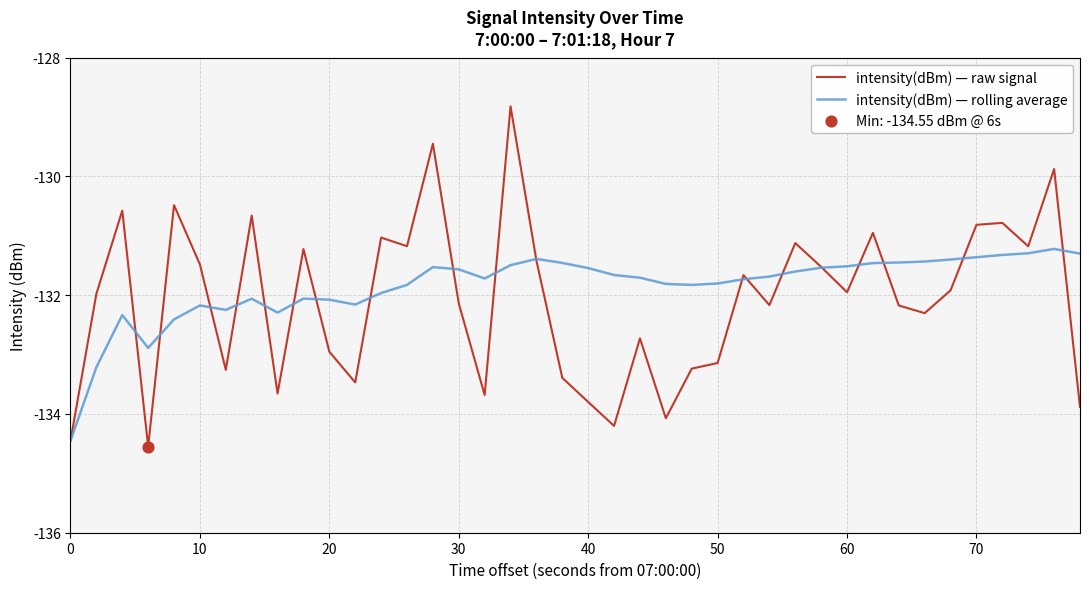

At how many categories does at least one series exceed -129?

1